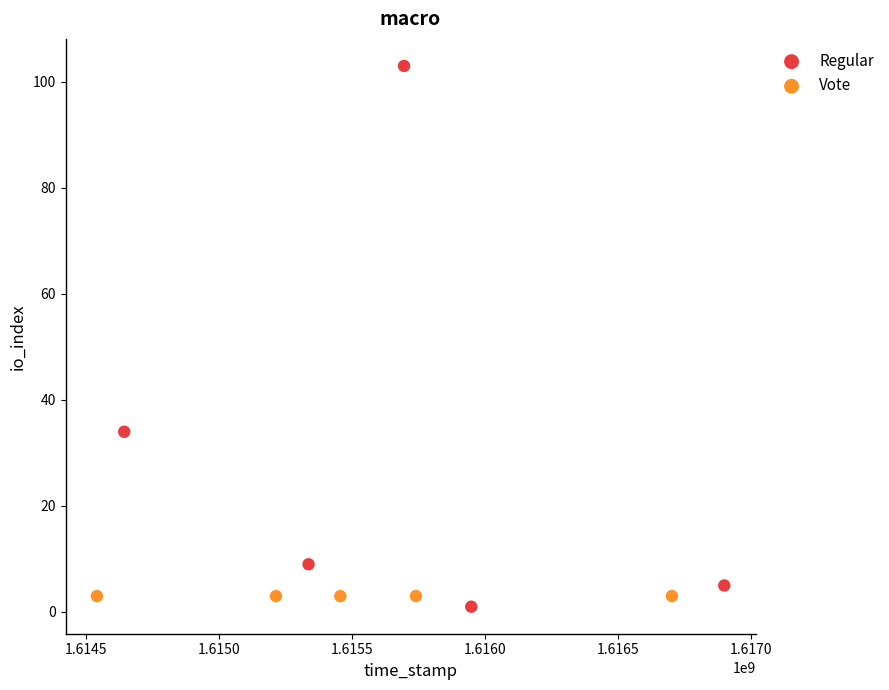

What are all the series names shown in the legend?

Regular, Vote